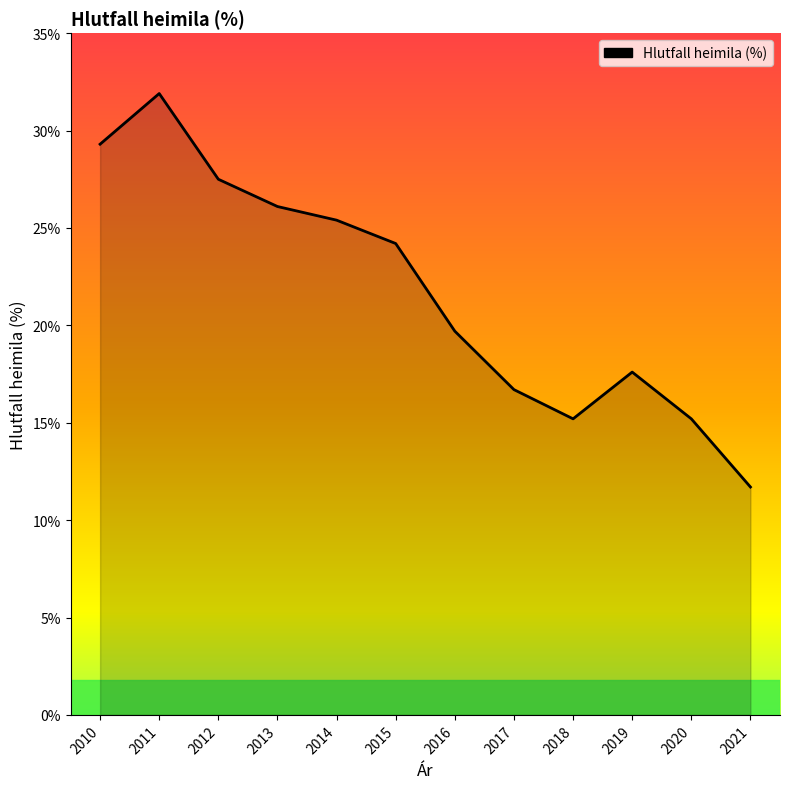

Does the chart have visible grid lines?

No